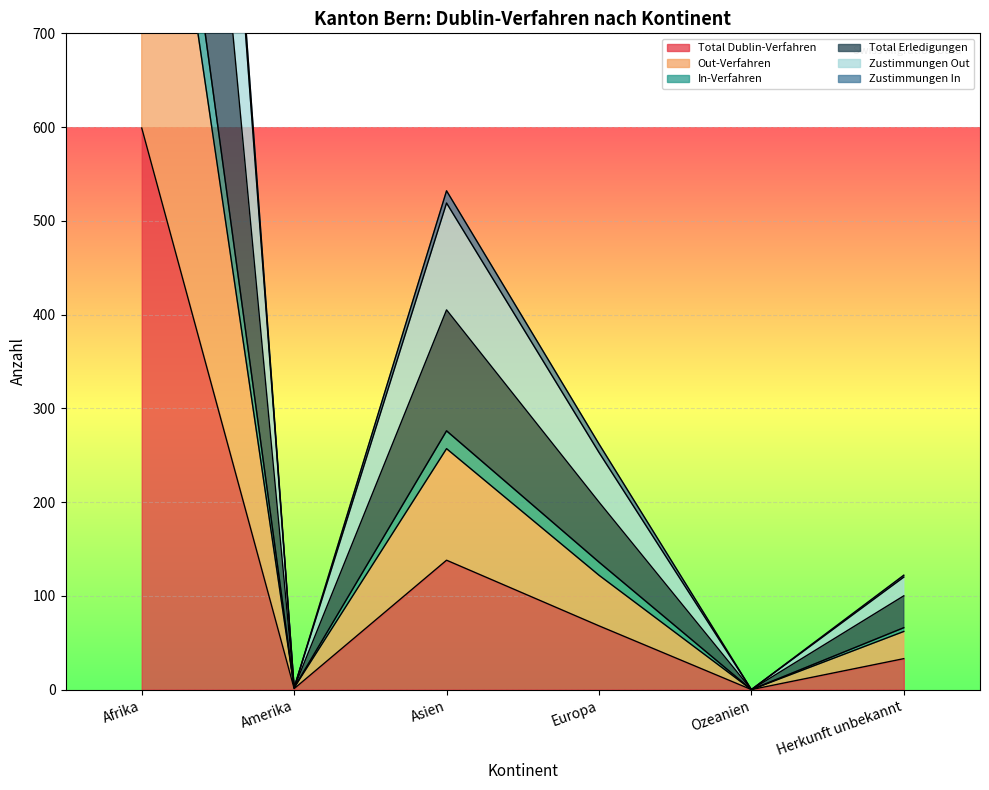

How many interior local peaks does the Total Dublin-Verfahren series have?

1